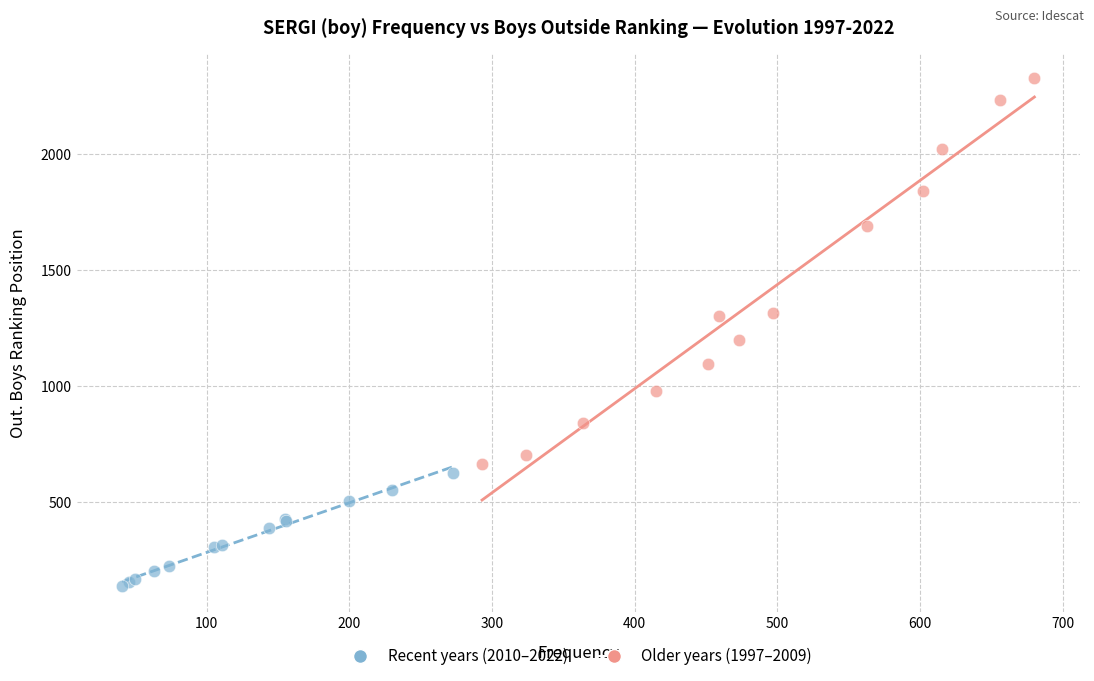

Which series reaches the maximum Y coordinate?

Older years (1997–2009)